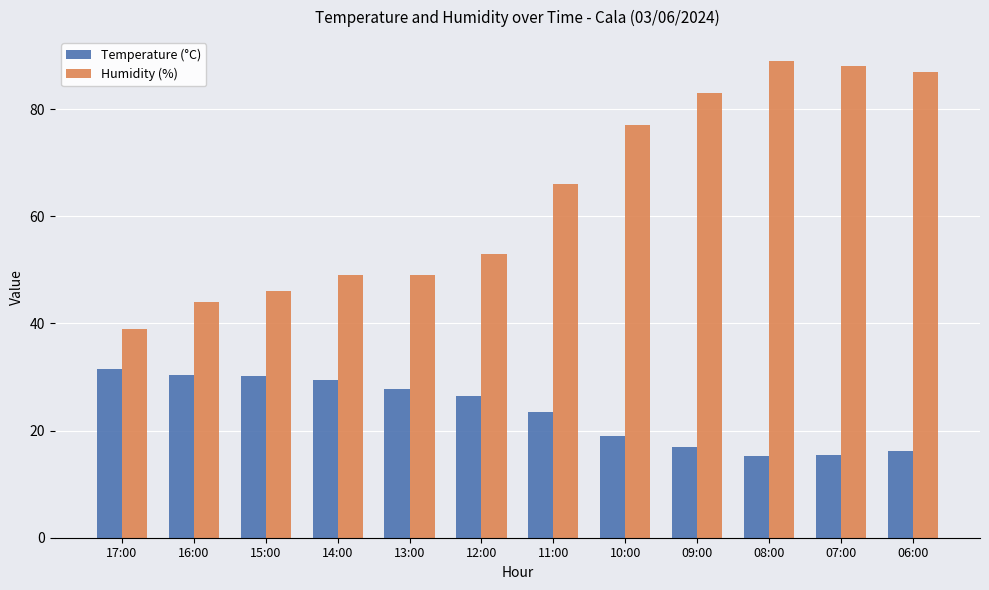

Which series has the widest spread of values?

Humidity (%)